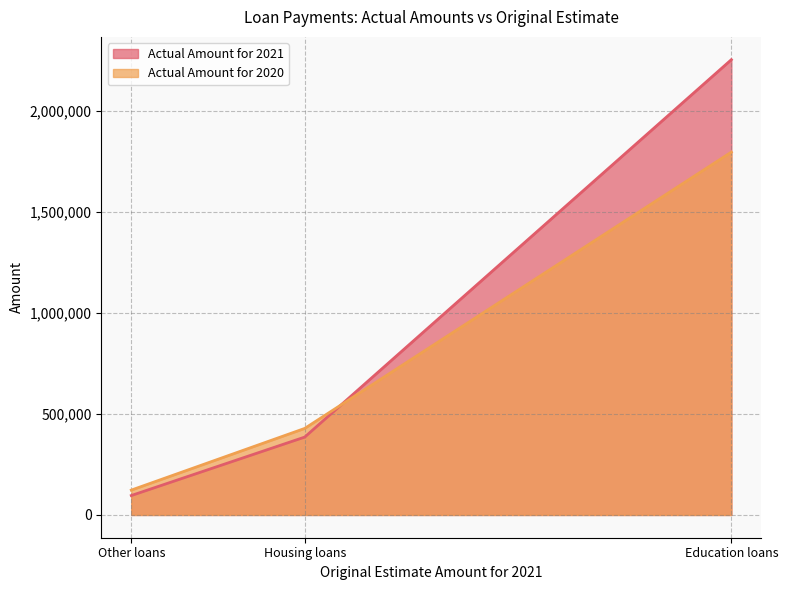

What is the difference between the maximum and minimum values in the Actual Amount for 2021 series?

2158799